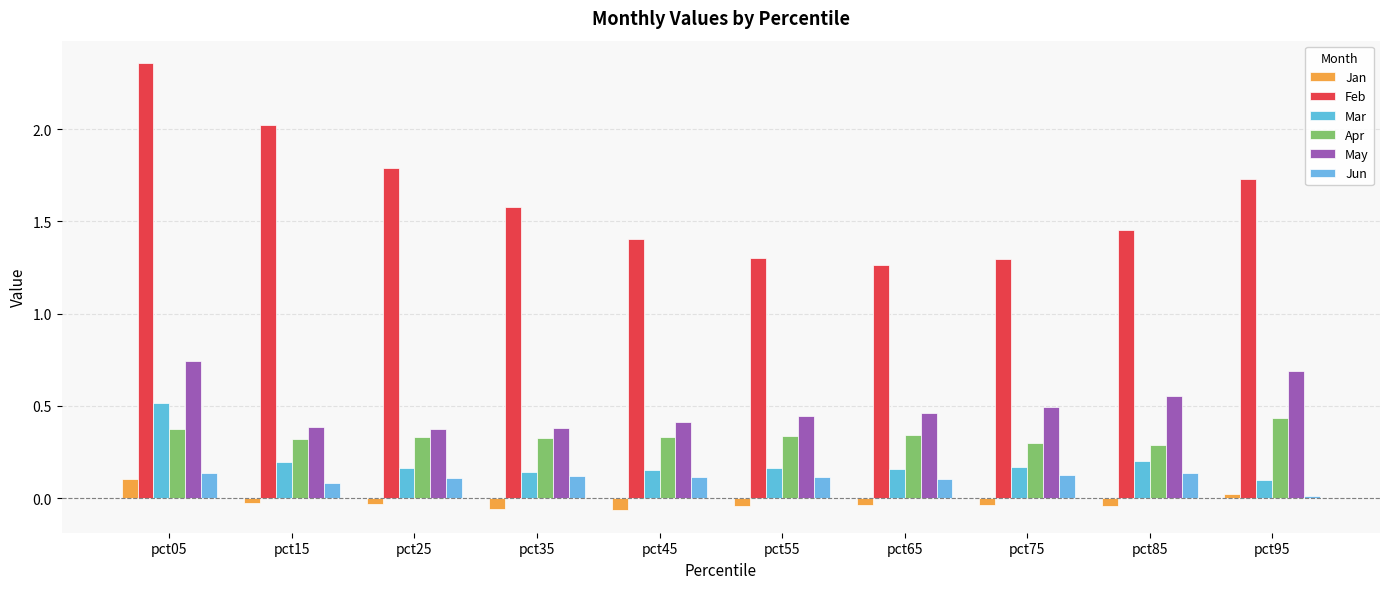

Which series has the largest total across all categories?

Feb